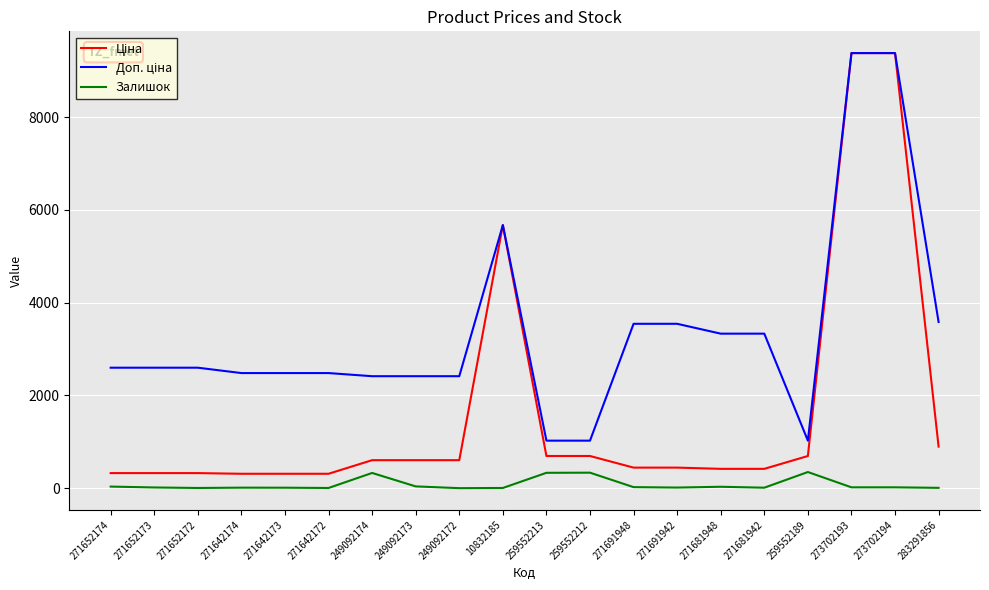

What is the total value across all series at 259552212?

2052.3